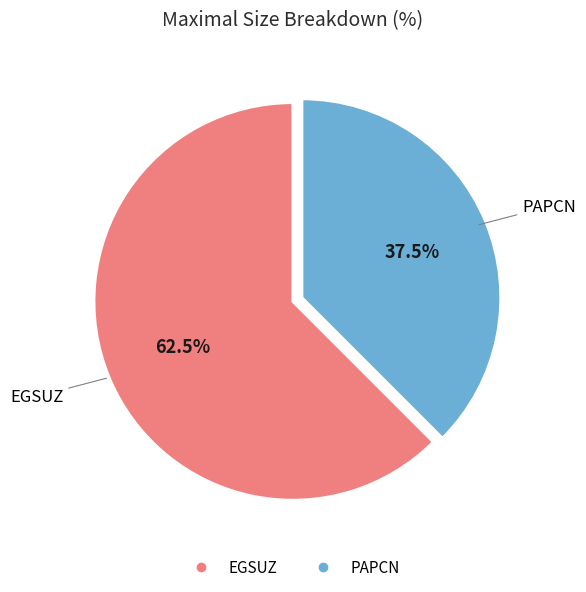

Which has a higher value, PAPCN or EGSUZ?

EGSUZ